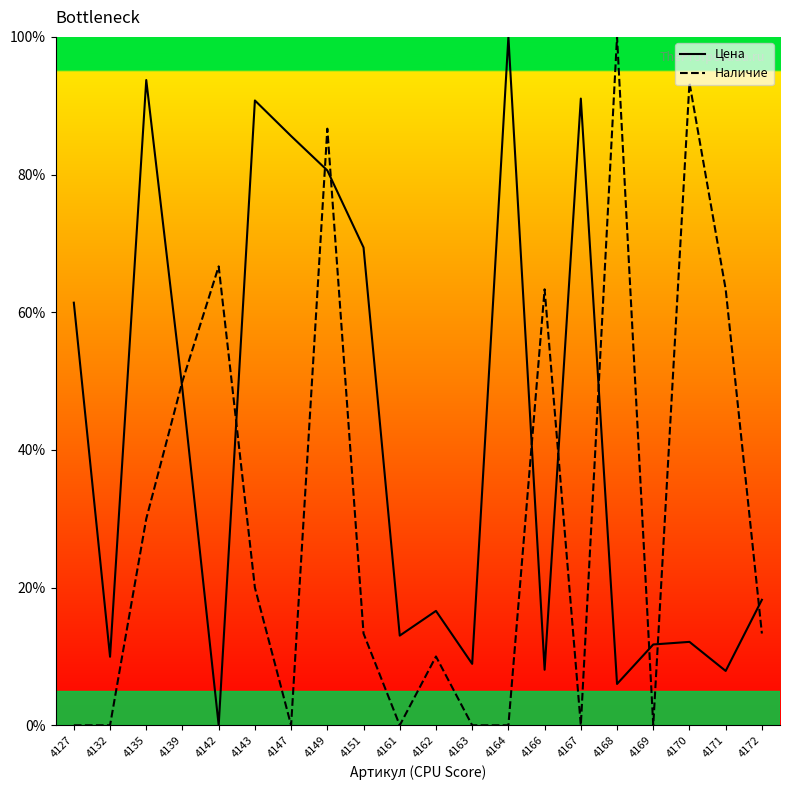

Which series has the largest total across all categories?

Цена